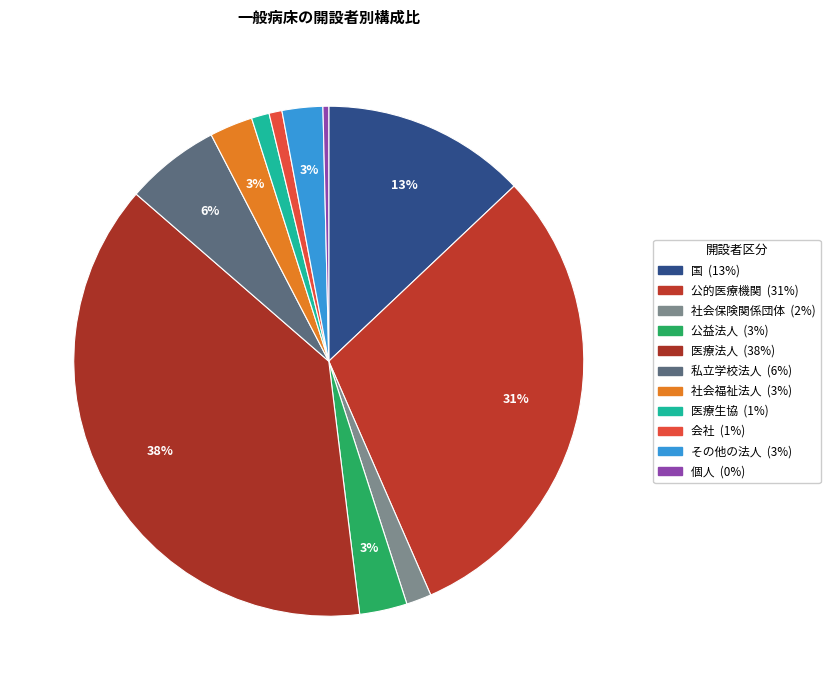

True or false: 社会保険関係団体 accounts for 1% of the total.

False